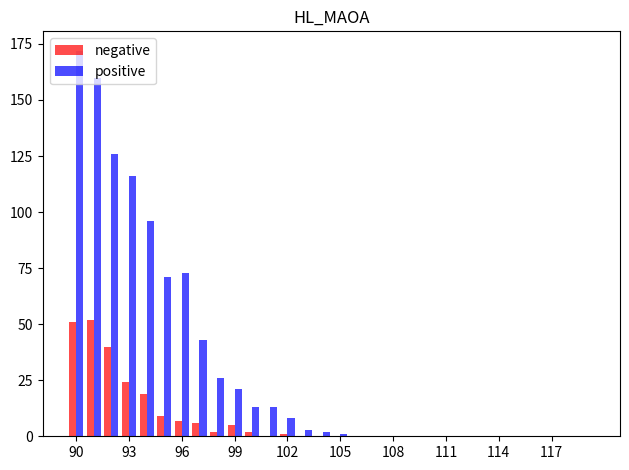

Which series has the widest spread of values?

positive